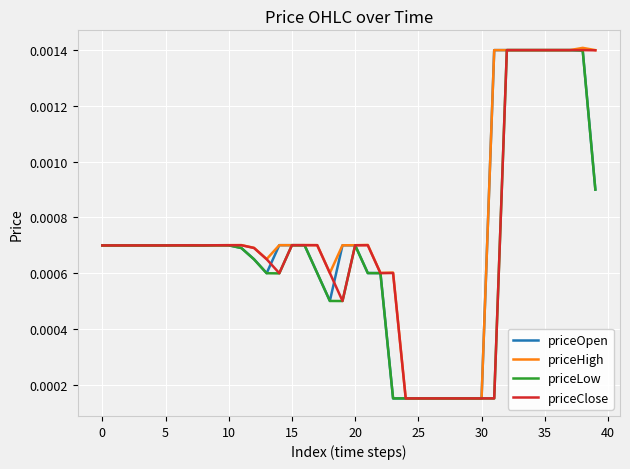

What are all the series names shown in the legend?

priceOpen, priceHigh, priceLow, priceClose